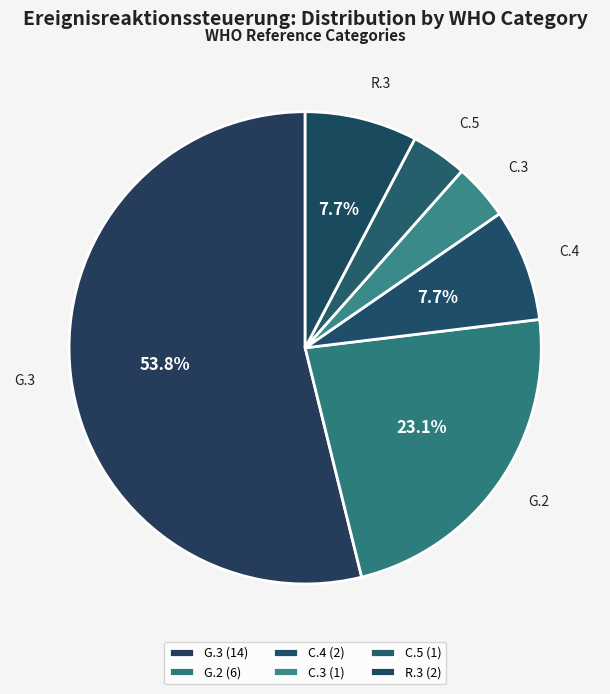

Does any single category account for the majority?

Yes